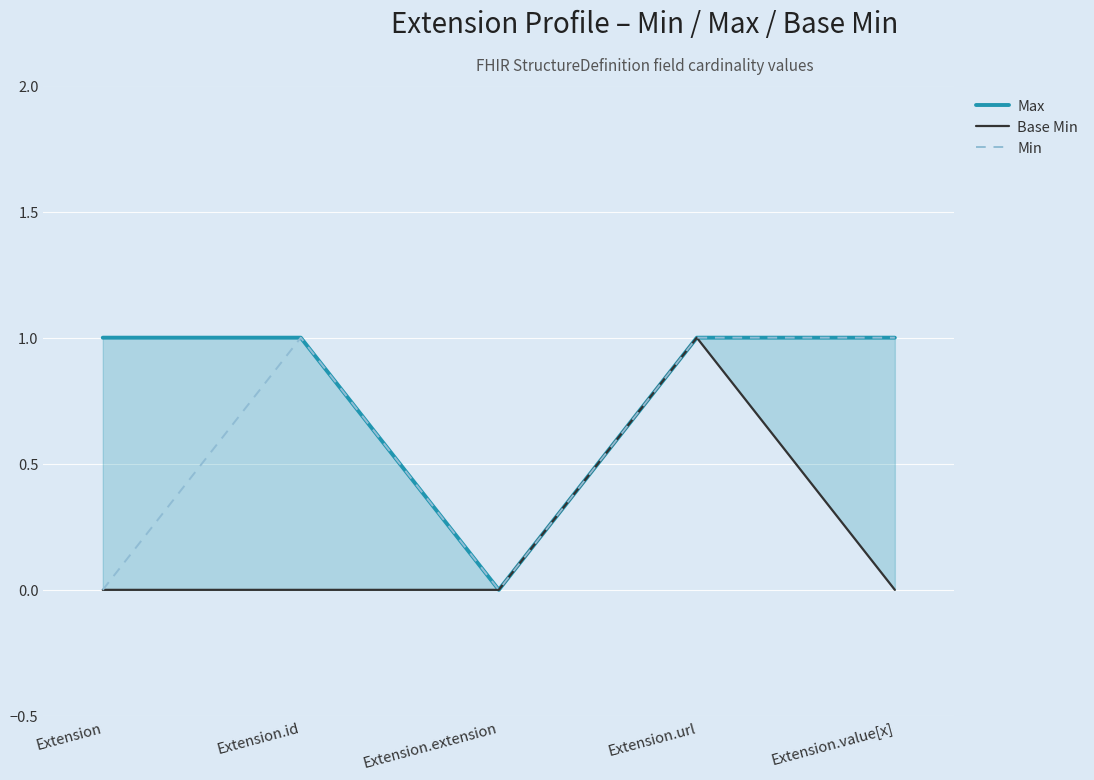

The value of Min at Extension.value[x] is 1. True or false?

True